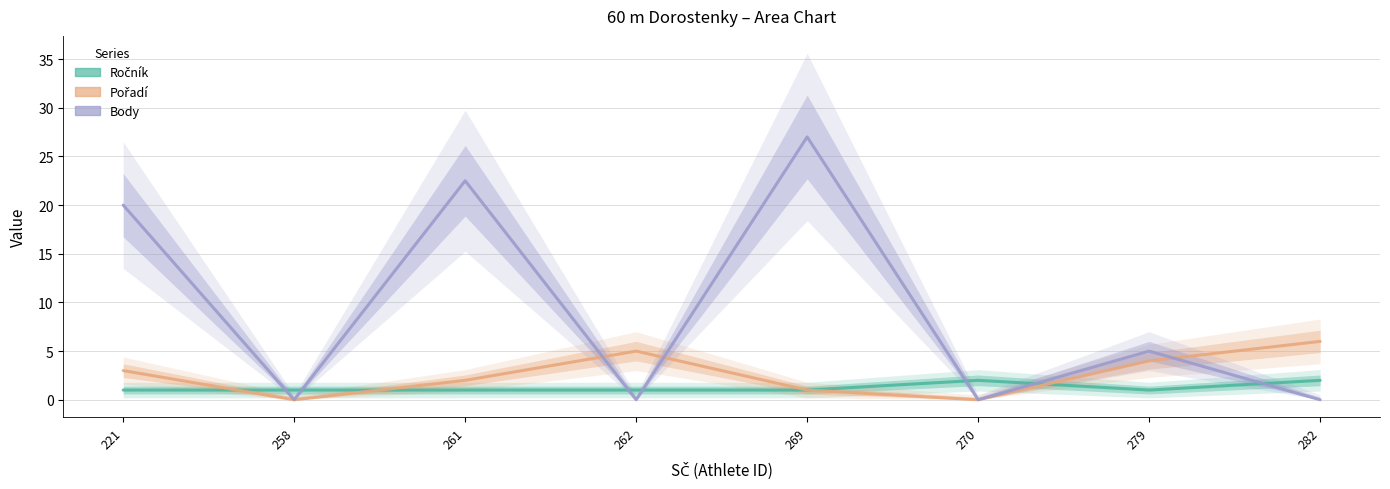

Where is the first local maximum for Body?

261